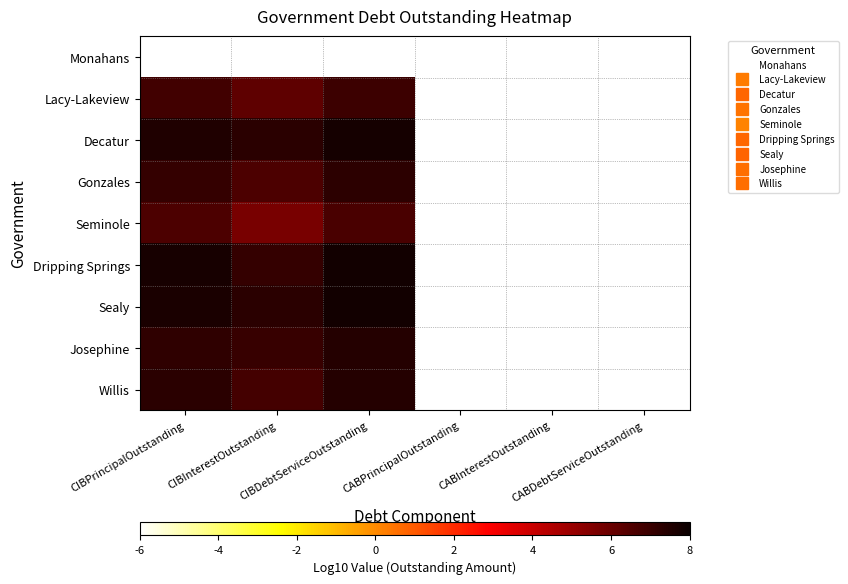

Which category has the lowest value across all series?

CIBPrincipalOutstanding